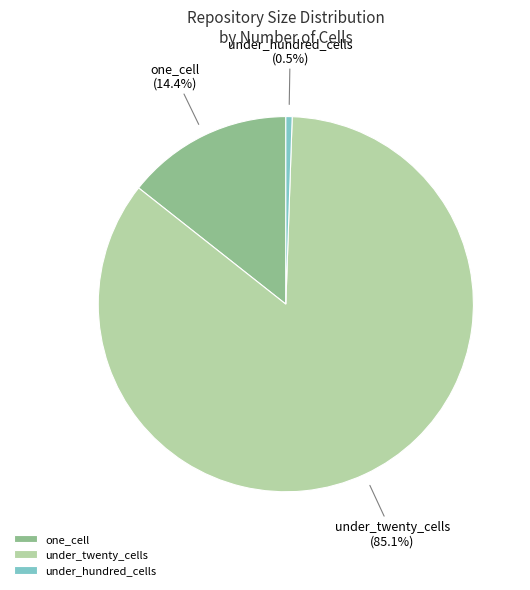

Which has a higher value, under_hundred_cells or under_twenty_cells?

under_twenty_cells